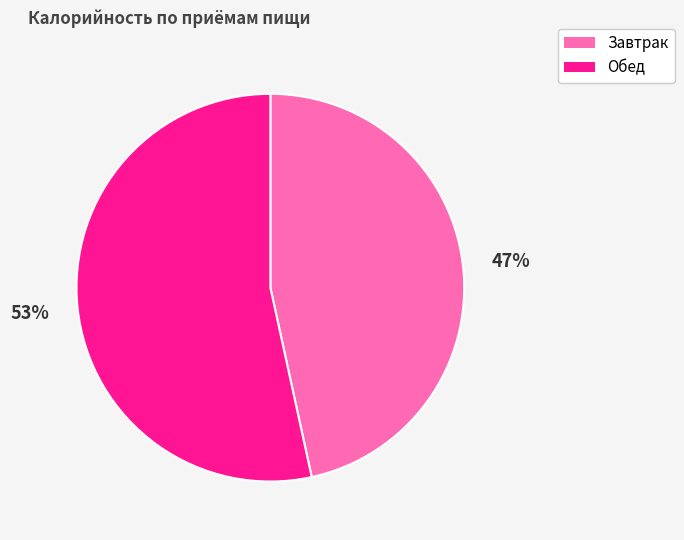

How many segments does this pie chart have?

2